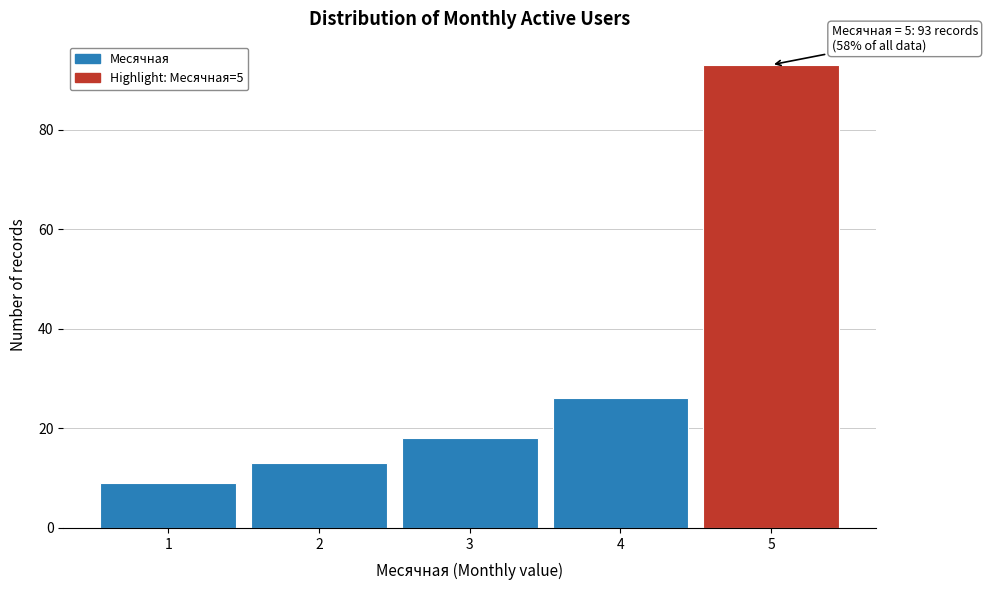

Over which range of the x-axis is the bar tallest?

4.5 to 5.5